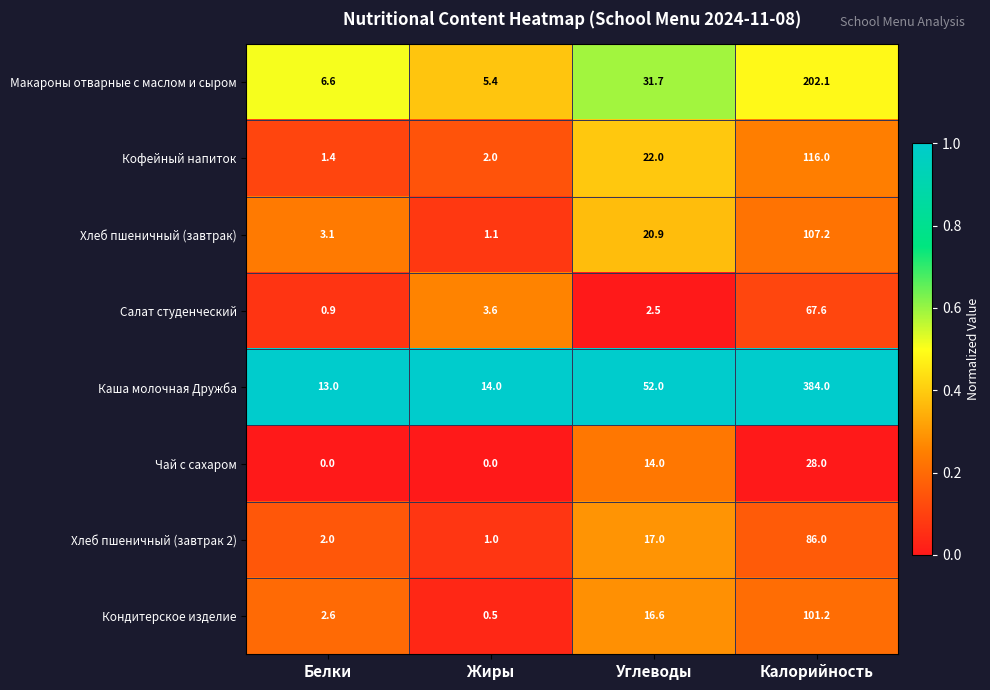

What is the minimum value for Макароны отварные с маслом и сыром?

5.4